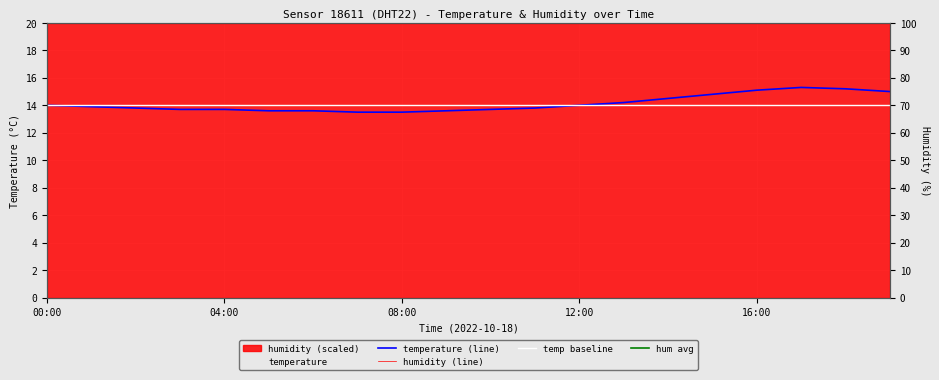

Reading left to right, what are all the values shown in this chart?

00:00=14.0	01:00=13.9	02:00=13.8	03:00=13.7	04:00=13.7	05:00=13.6	06:00=13.6	07:00=13.5	08:00=13.5	09:00=13.6	10:00=13.7	11:00=13.8	12:00=14.0	13:00=14.2	14:00=14.5	15:00=14.8	16:00=15.1	17:00=15.3	18:00=15.2	19:00=15.0